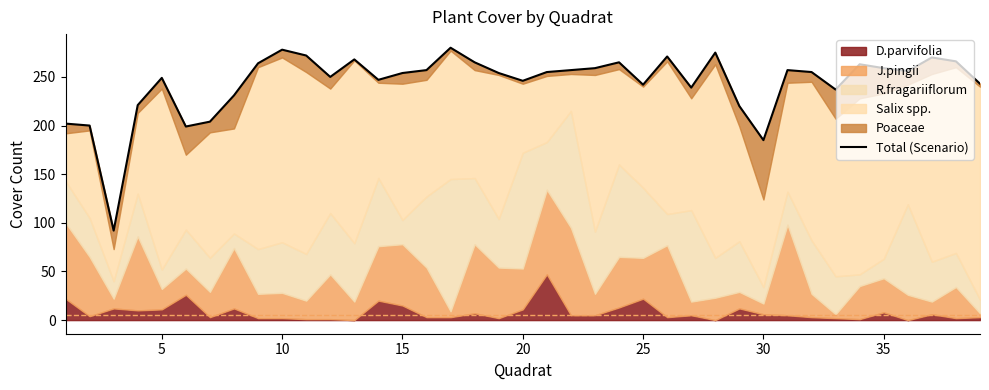

Does the chart display data point markers on the line(s)?

No